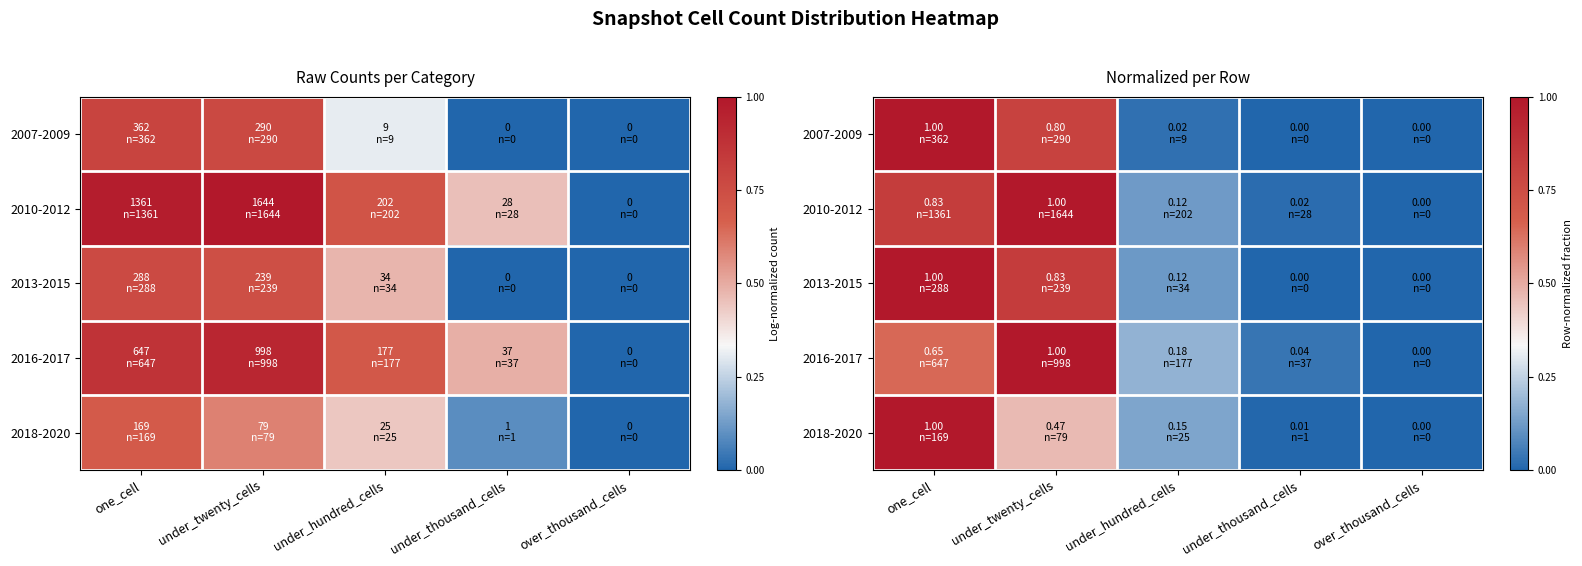

Rank the categories by 2013-2015 value from lowest to highest.

under_thousand_cells, over_thousand_cells, under_hundred_cells, under_twenty_cells, one_cell